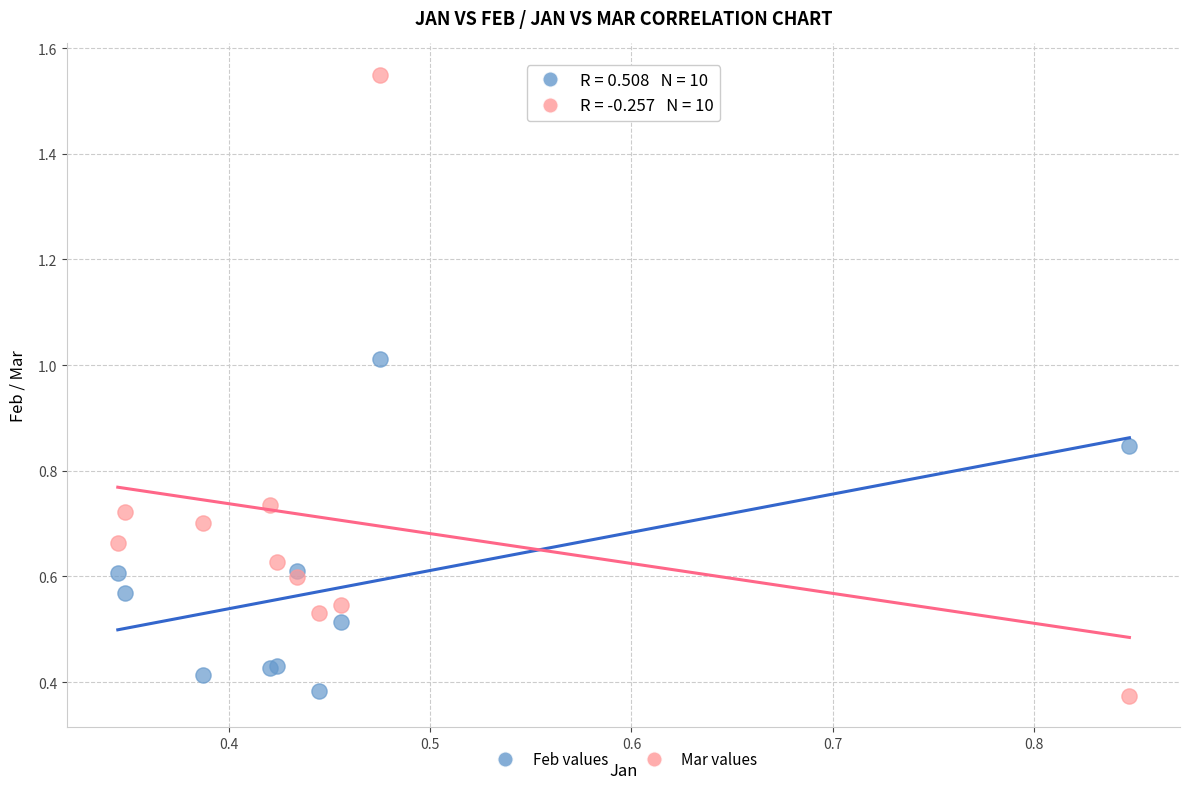

Which series contains the highest Y value?

Mar values